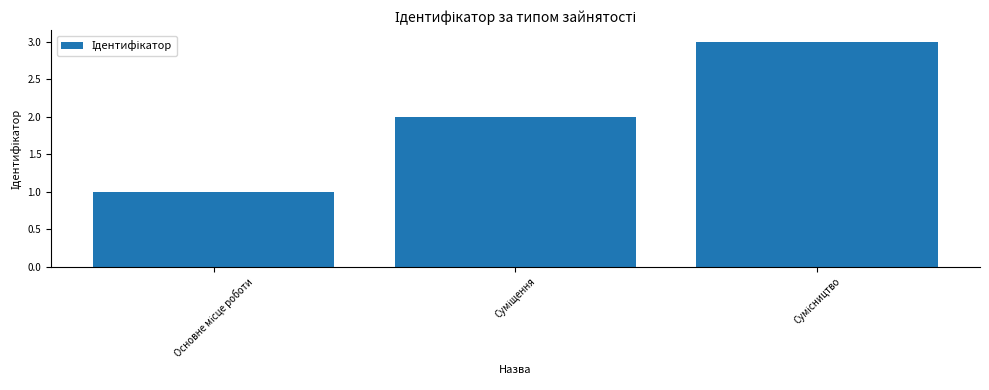

What is the sum of all values?

6